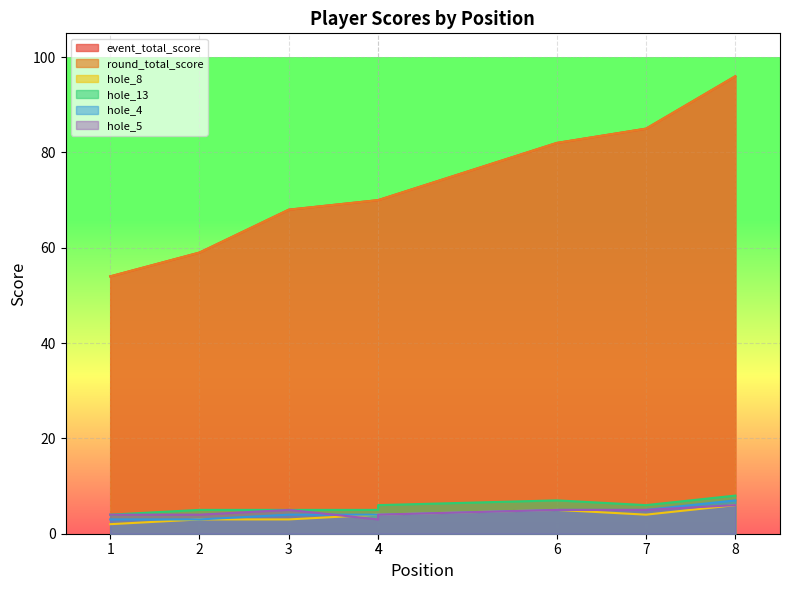

Is it true that round_total_score equals 22 at 4?

False